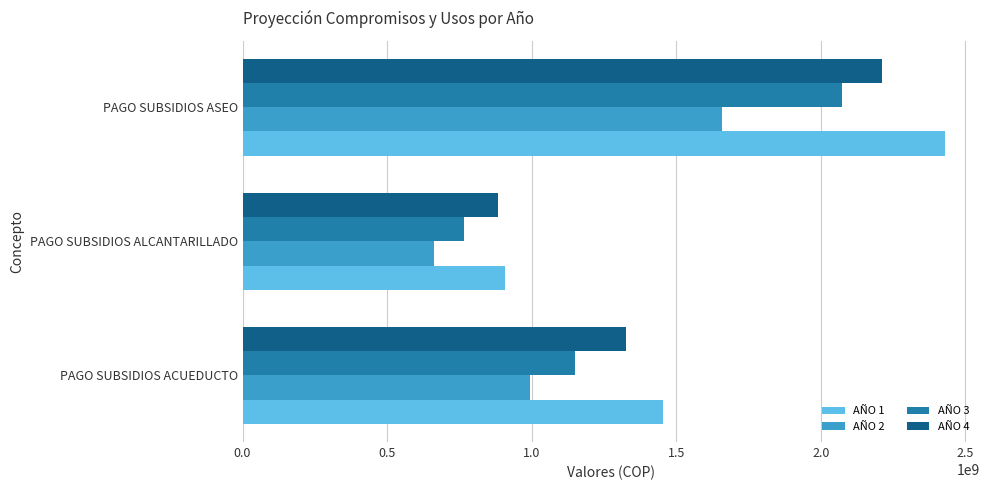

What is the difference between the maximum and minimum values in the AÑO 1 series?

1522232178.0